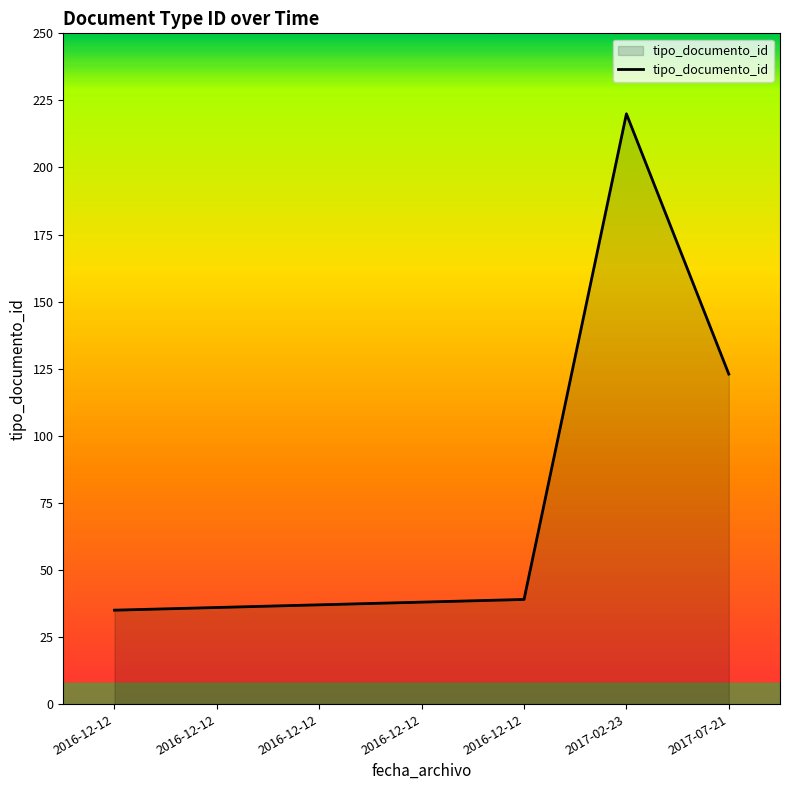

Rank the categories by value from highest to lowest.

2017-02-23, 2017-07-21, 2016-12-12, 2016-12-12, 2016-12-12, 2016-12-12, 2016-12-12